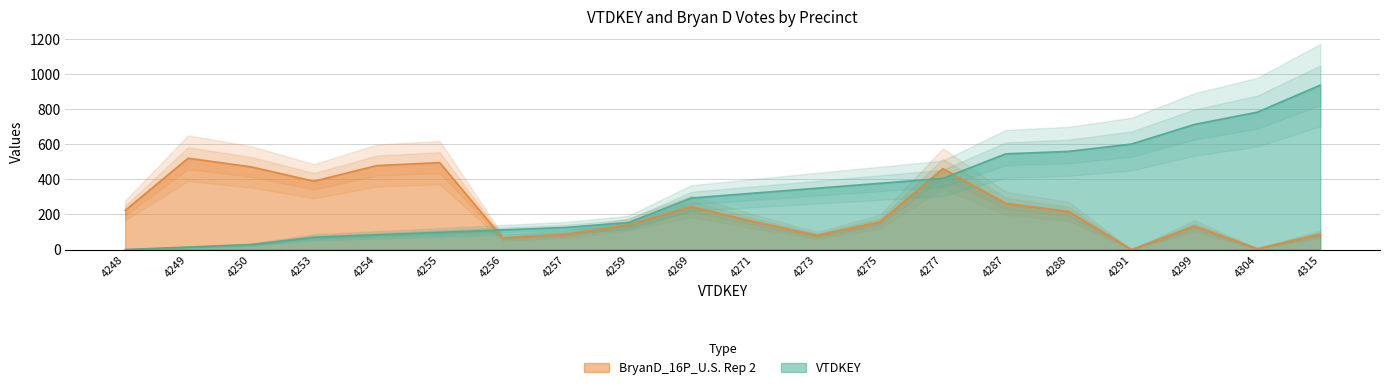

True or false: BryanD_16P_U.S. Rep 2 and VTDKEY intersect in this chart.

True